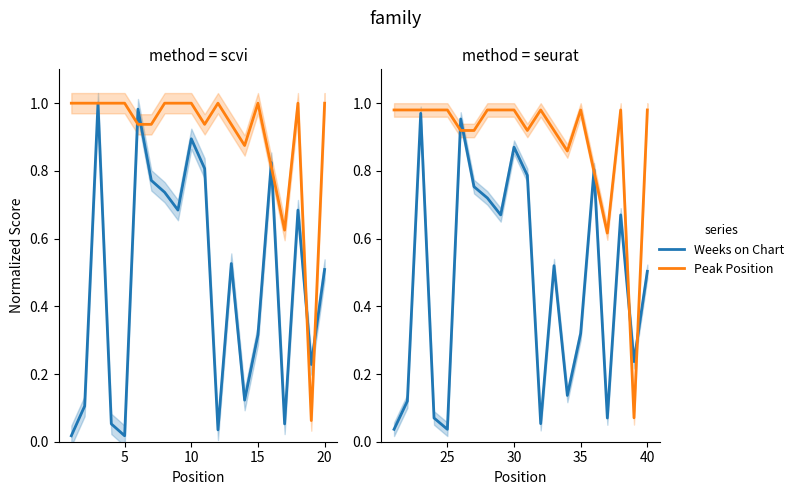

List the series in order of their overall mean, lowest first.

Weeks on Chart, Peak Position